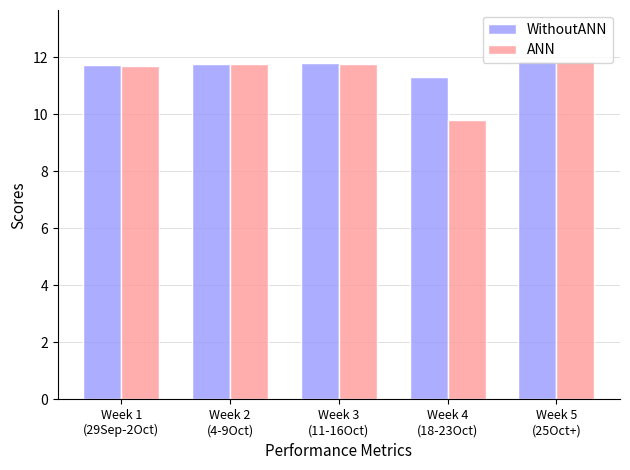

What is the difference between the maximum and minimum values in the WithoutANN series?

0.6